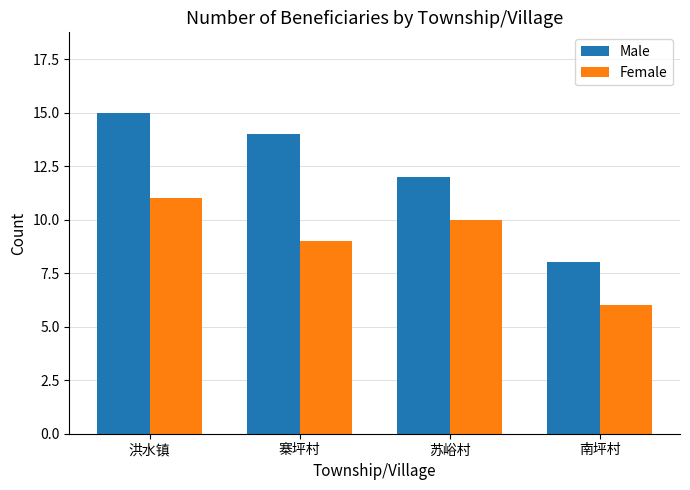

What is the highest value of the Male series?

15